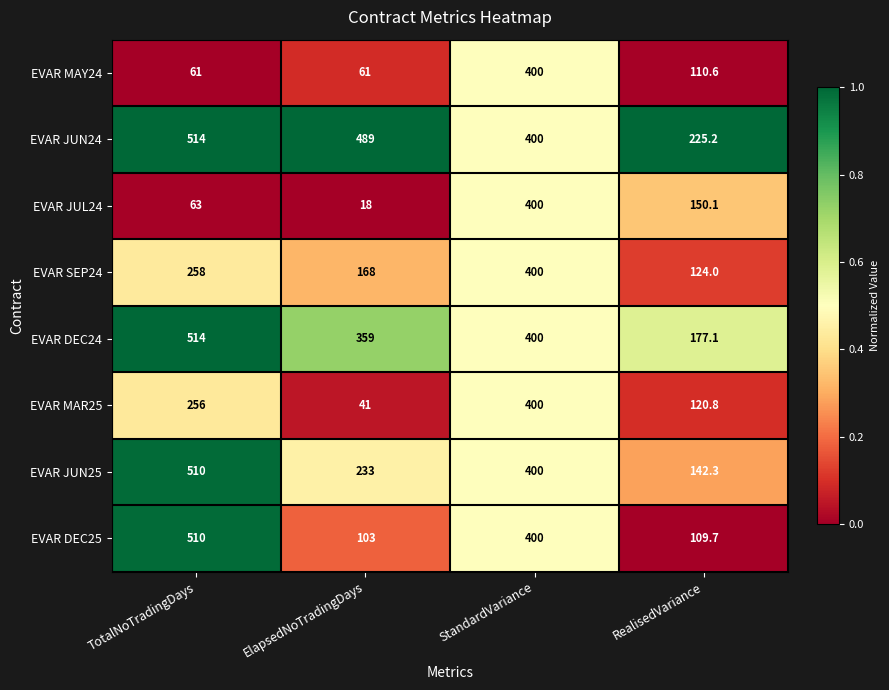

At which label does EVAR DEC25 first exceed 400?

TotalNoTradingDays